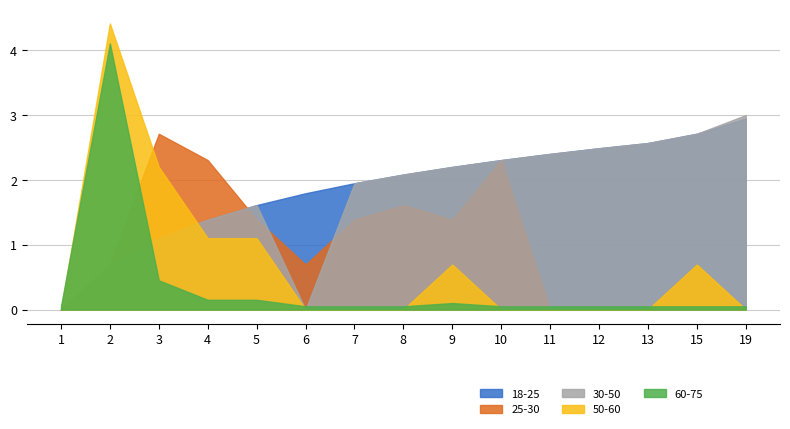

What is the difference between the highest and lowest values at 2?

3.7